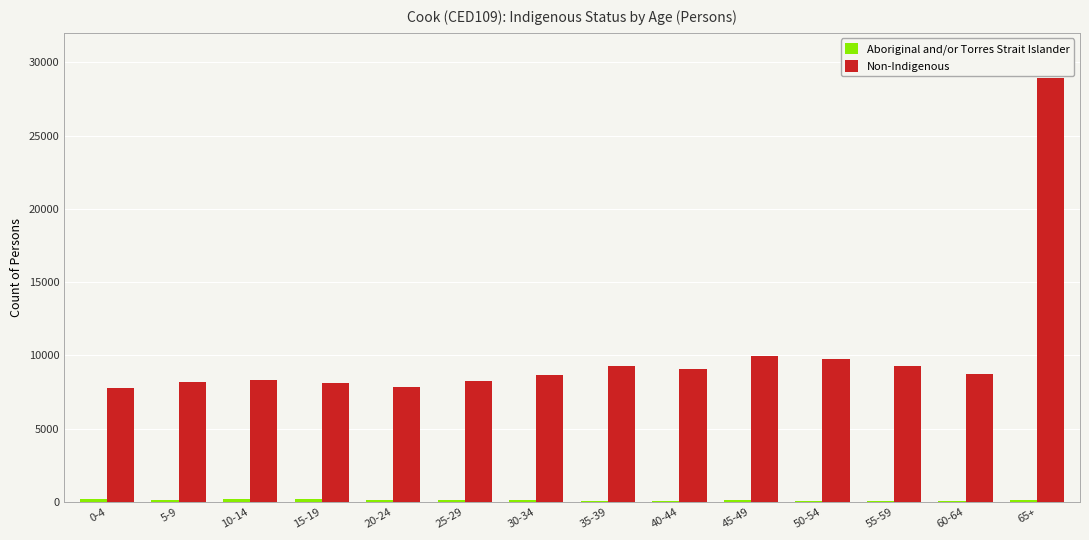

What is the sum of all Non-Indigenous values?

142231